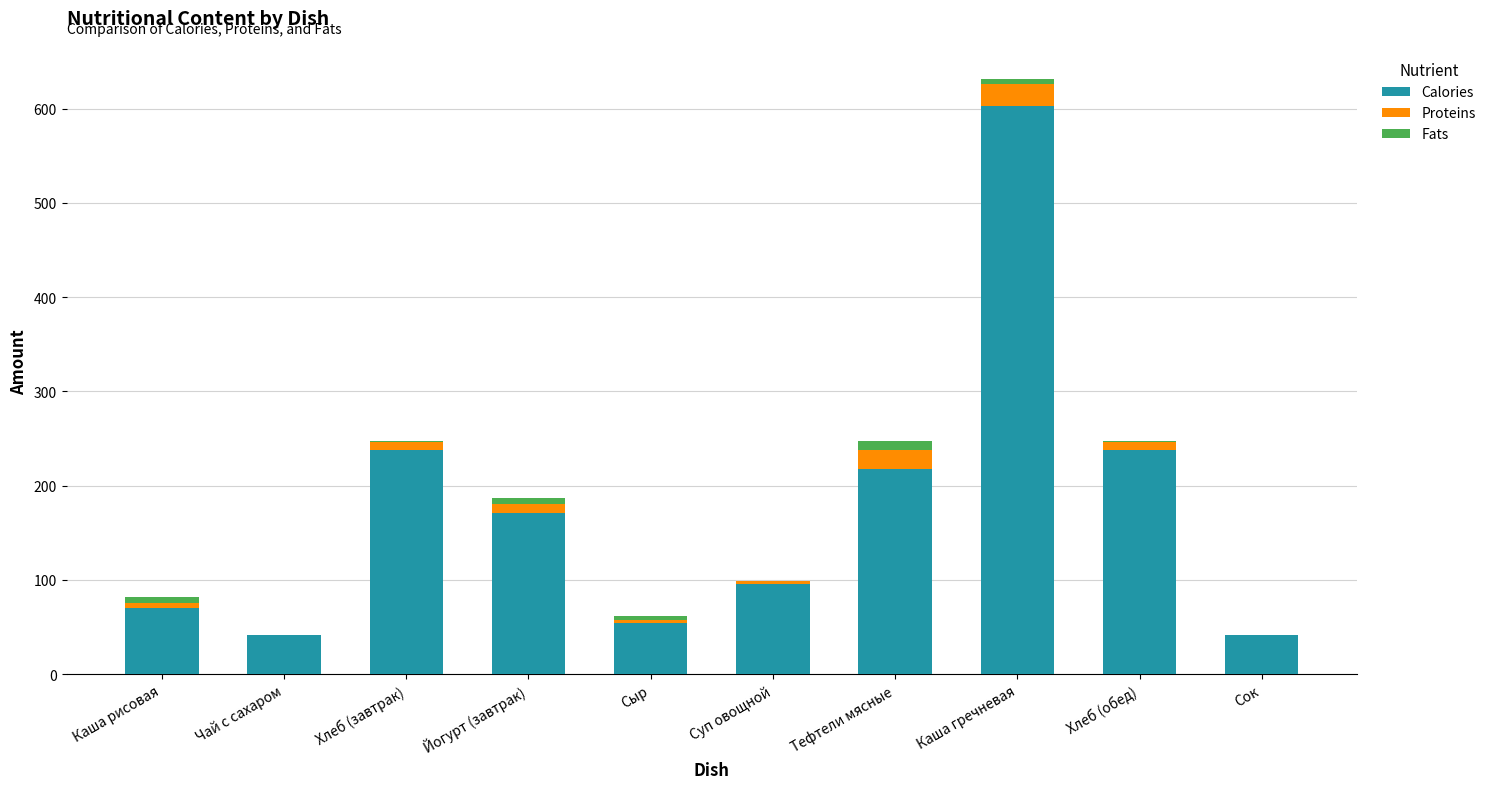

Count the number of categories in the chart.

10